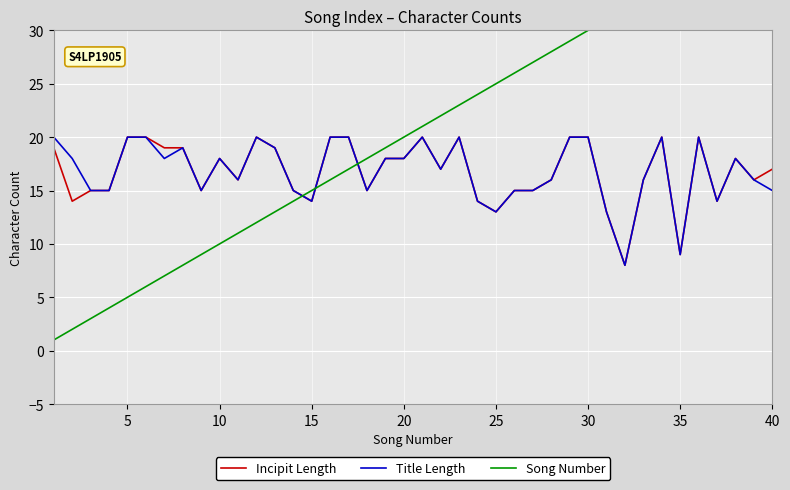

How many intersections are there between Title Length and Song Number?

3